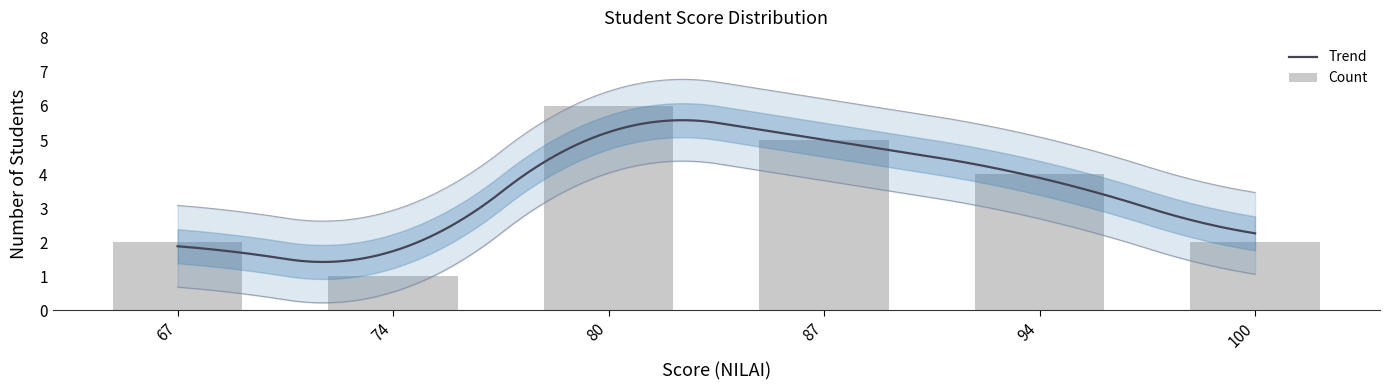

What is the maximum value for Trend?

5.6